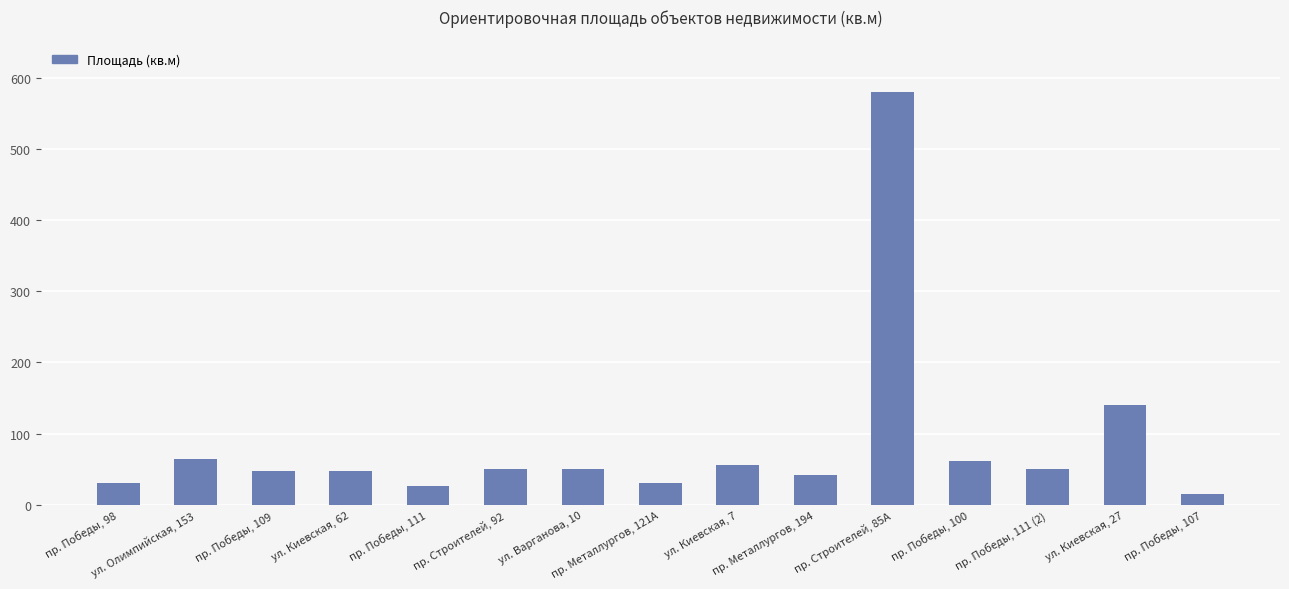

What is the label of the 7th bar from the right?

ул. Киевская, 7